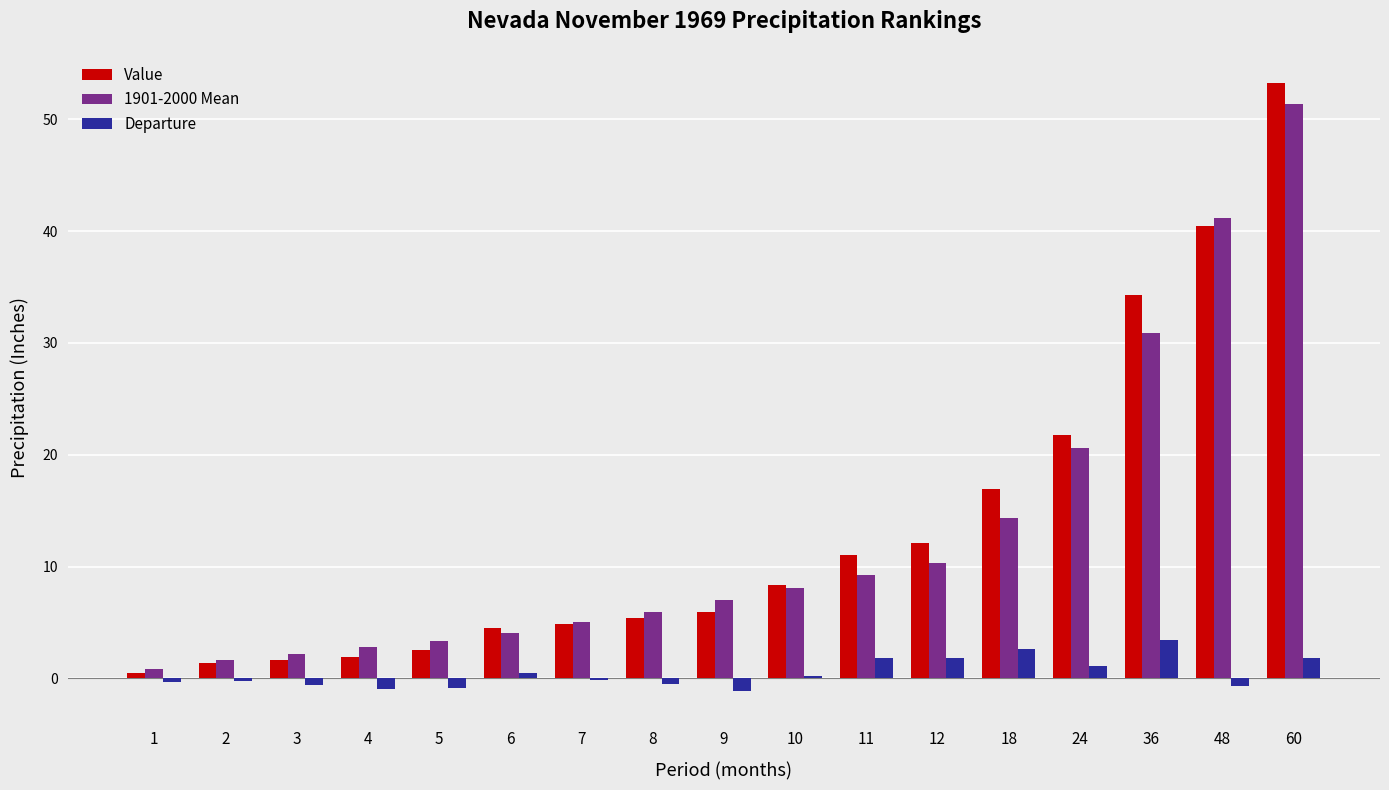

Which series has the largest range (max minus min)?

Value